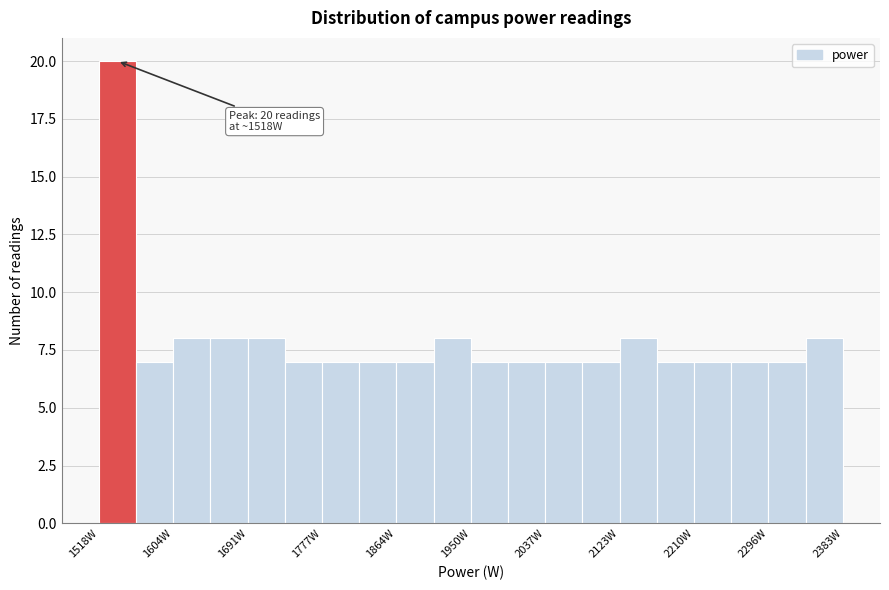

Which range on the x-axis has the tallest bar?

1520 to 1560